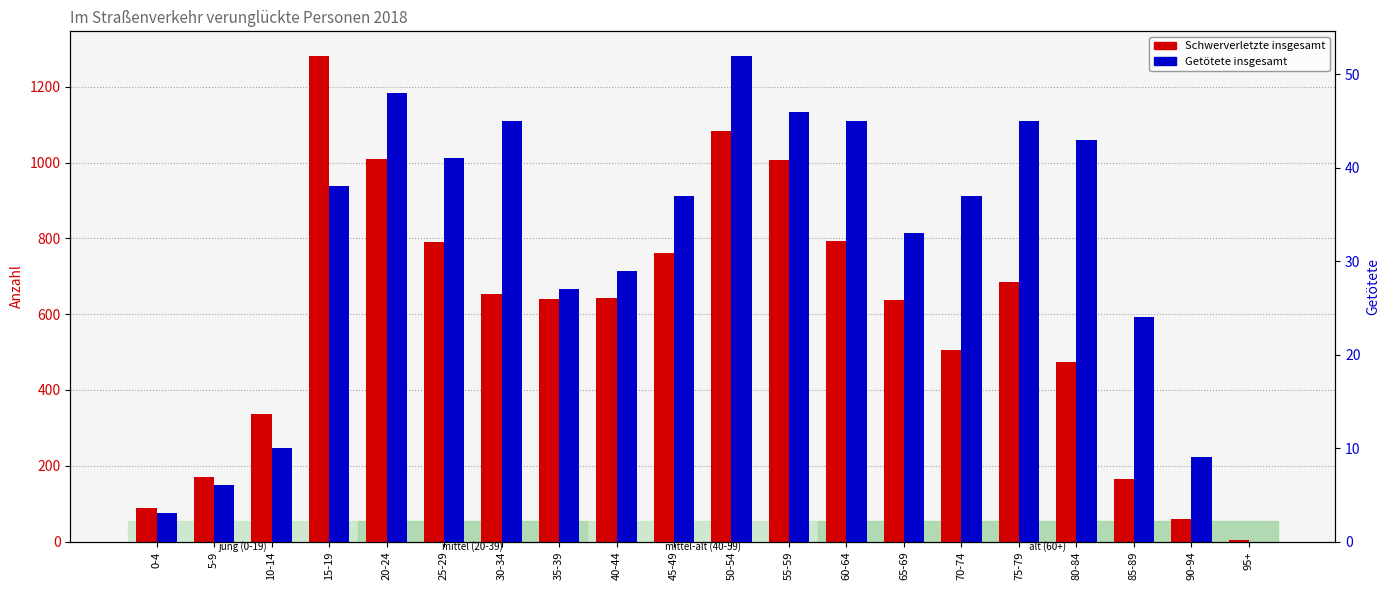

How many data points in Getötete insgesamt are above 37?

9